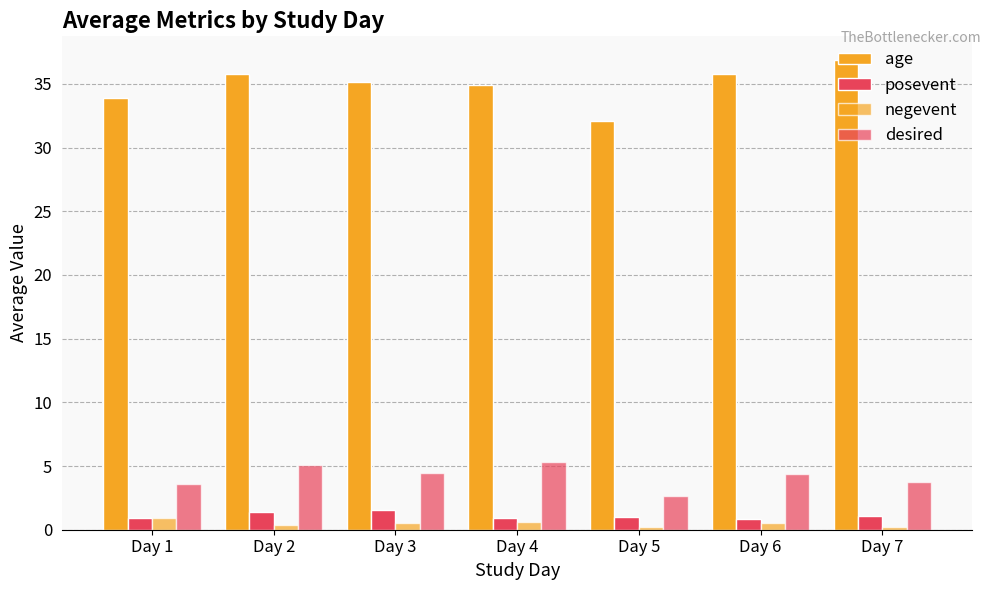

What is the sum of all posevent values?

7.8